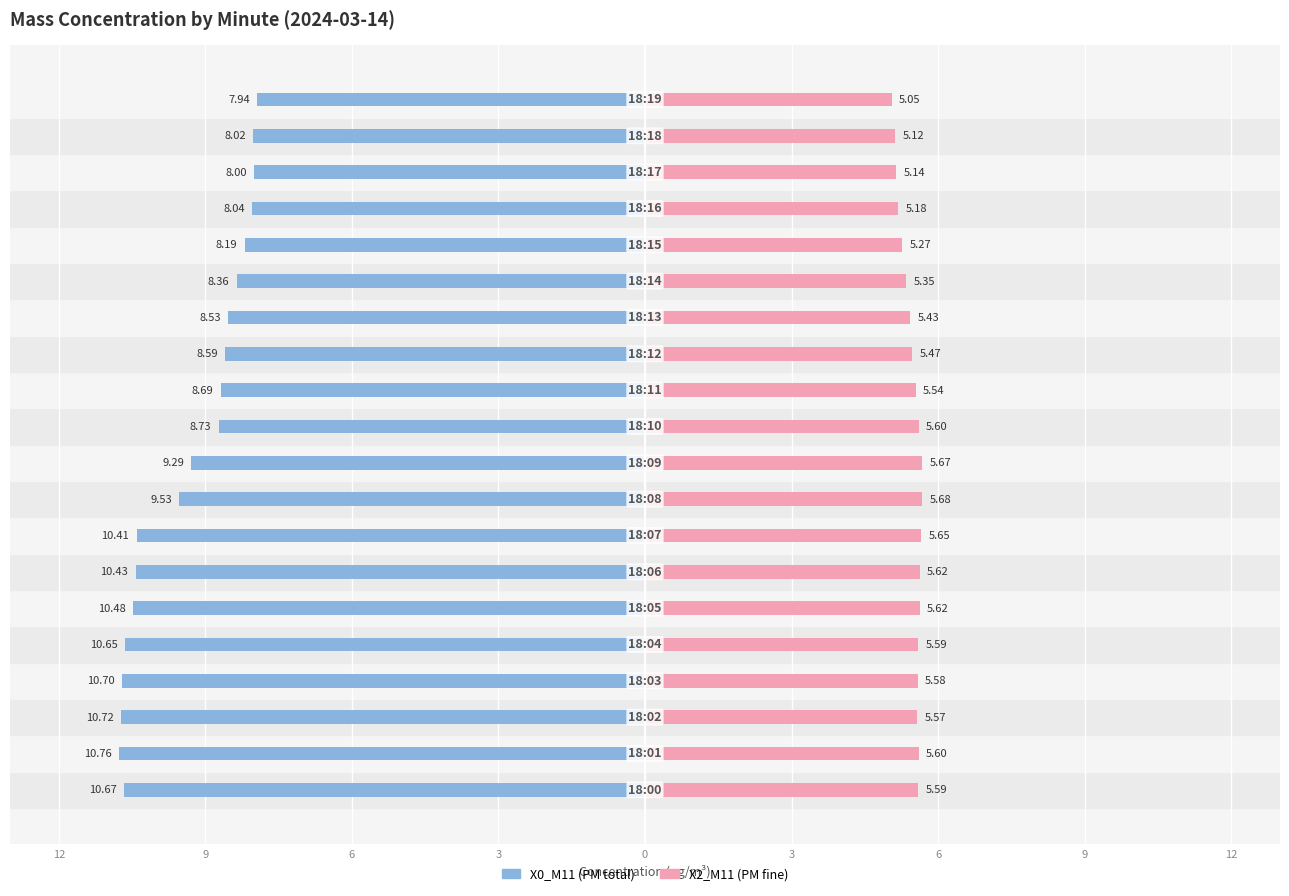

What are all the series names shown in the legend?

X0_M11, X2_M11